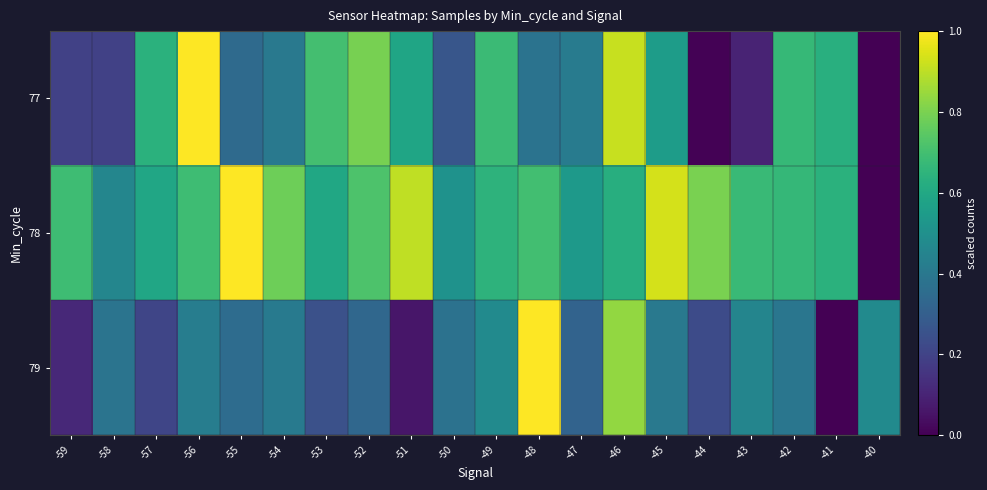

At how many categories does at least one series exceed 0?

20